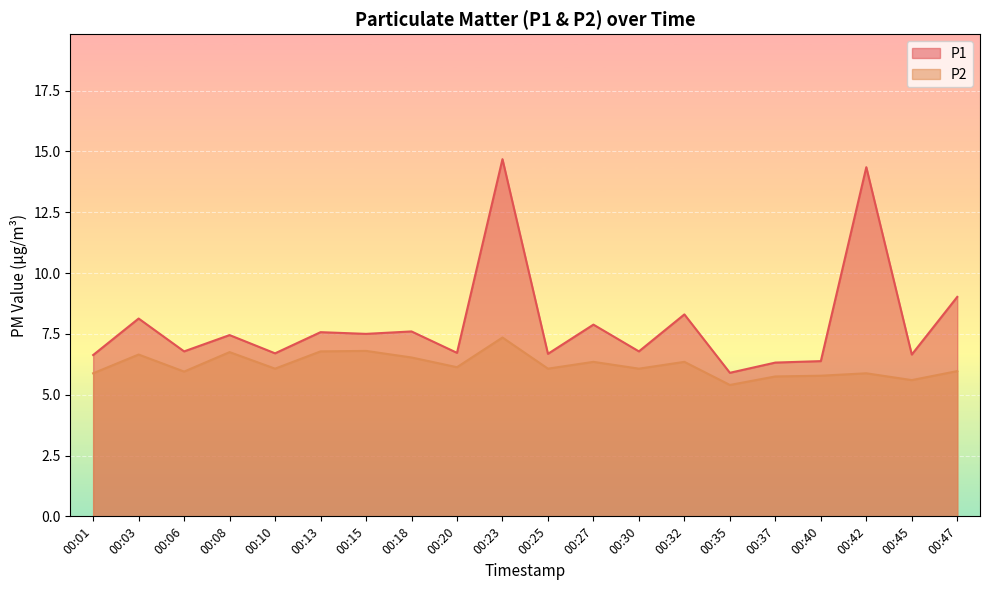

True or false: P1 and P2 intersect in this chart.

False